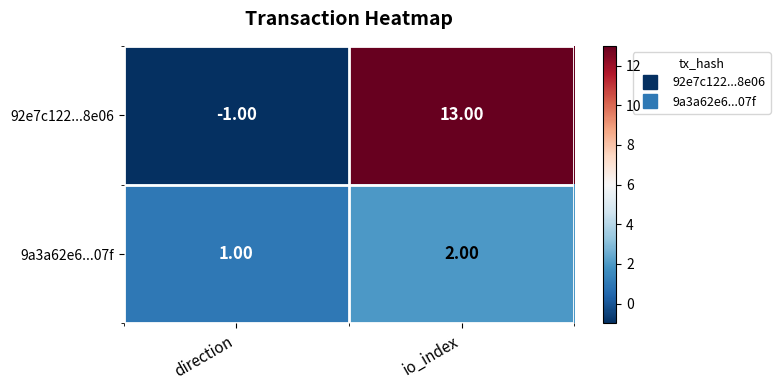

At which category is the sum across all series the highest?

io_index